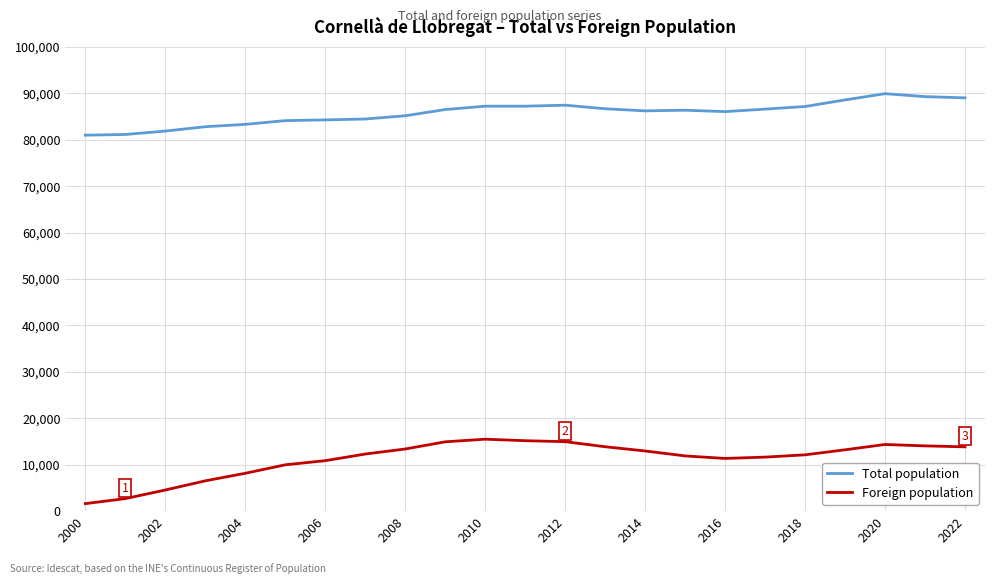

True or false: Foreign population and Total population intersect in this chart.

False